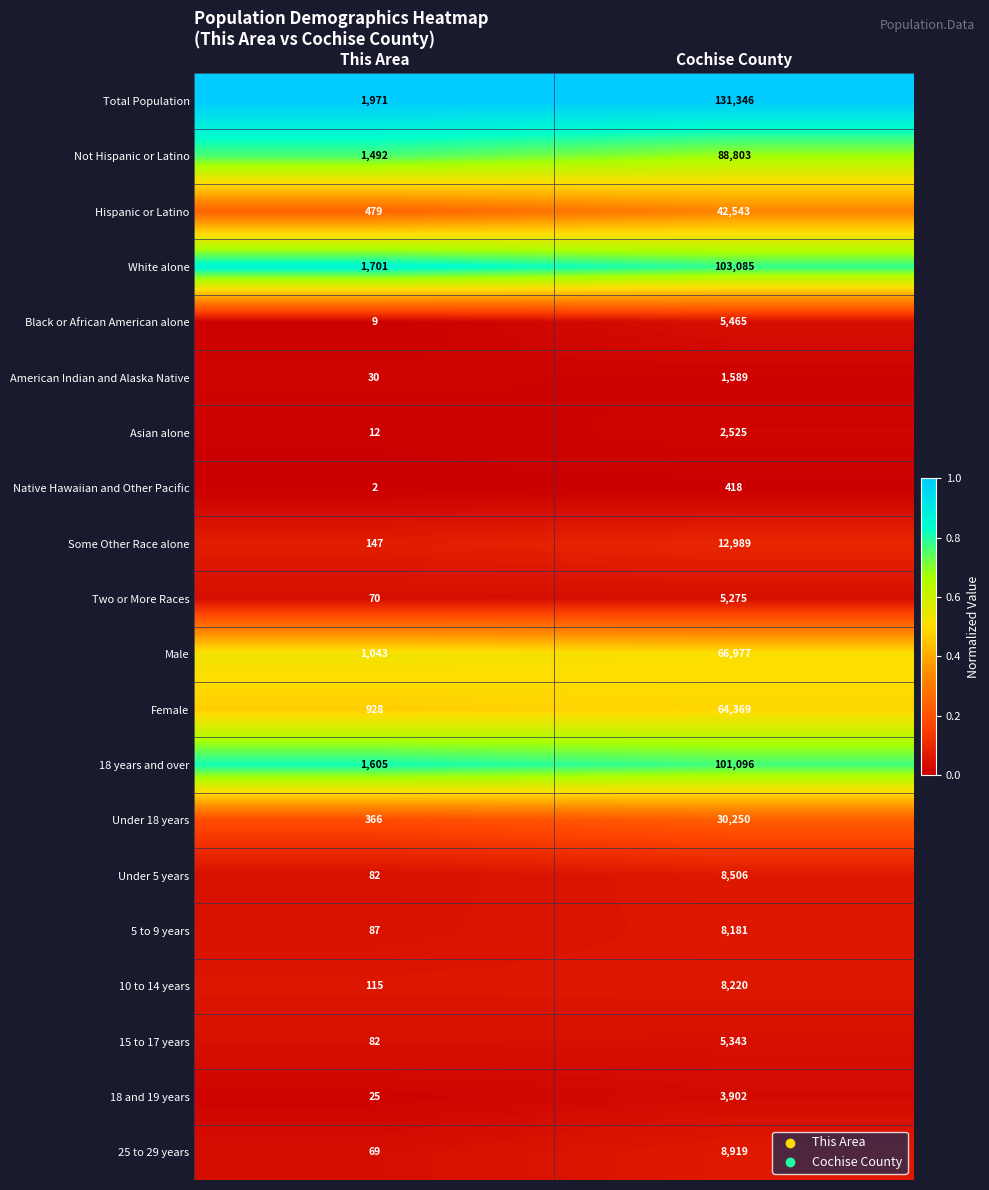

At which label does White alone reach its minimum?

This Area